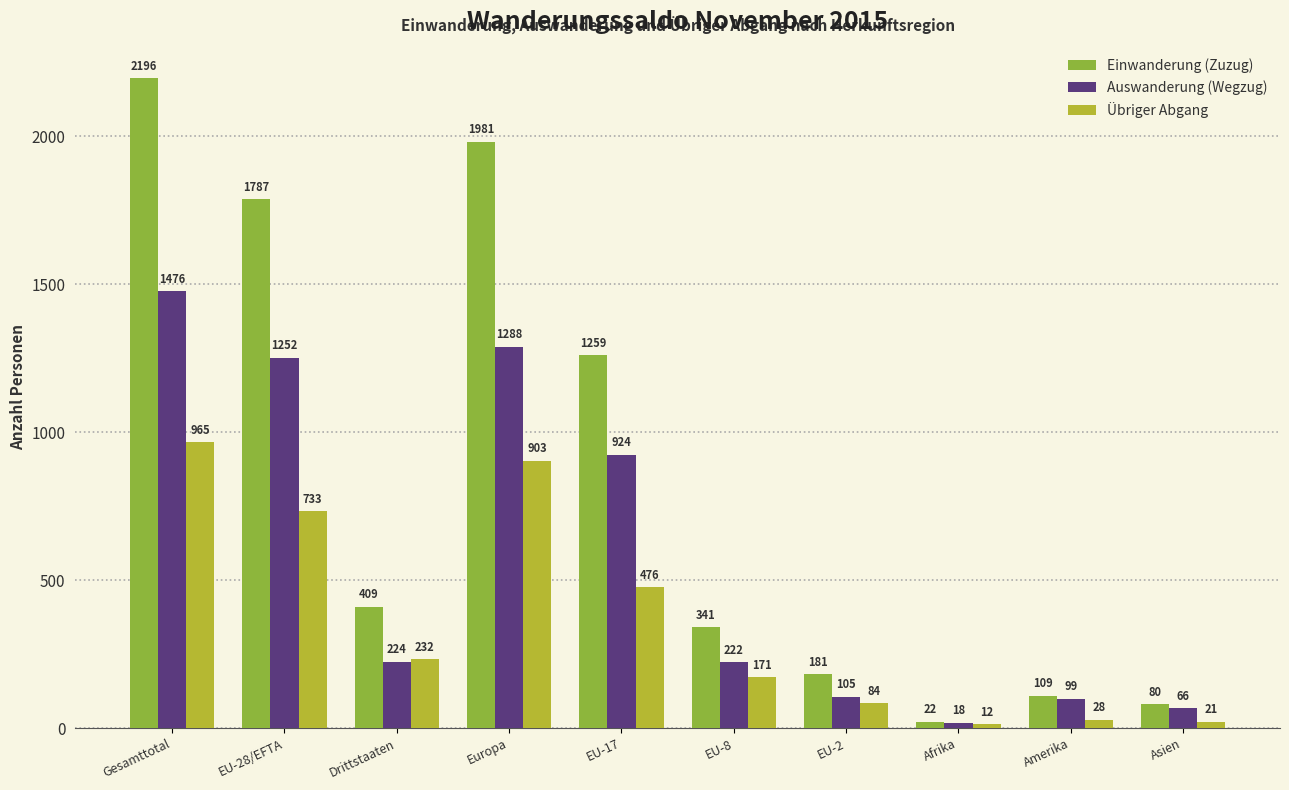

Rank the categories by Auswanderung (Wegzug) value from lowest to highest.

Afrika, Asien, Amerika, EU-2, EU-8, Drittstaaten, EU-17, EU-28/EFTA, Europa, Gesamttotal